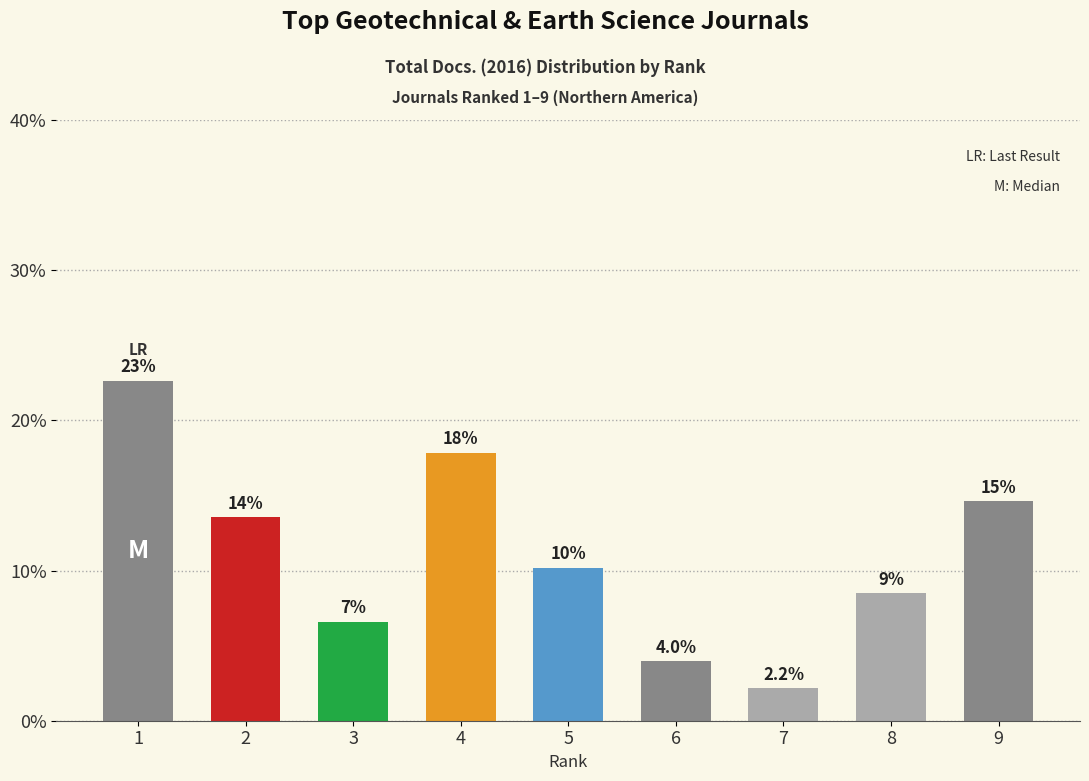

What is the difference between the second highest and second lowest values?

13.9